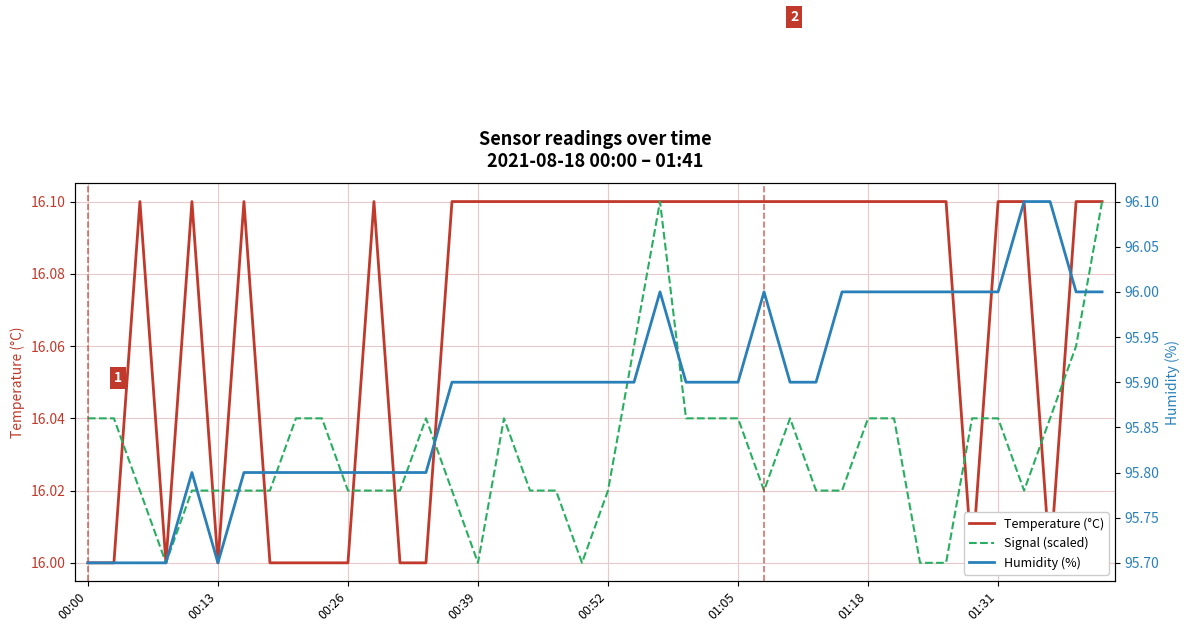

Count the Signal (scaled) values in the range 16 to 17.

40